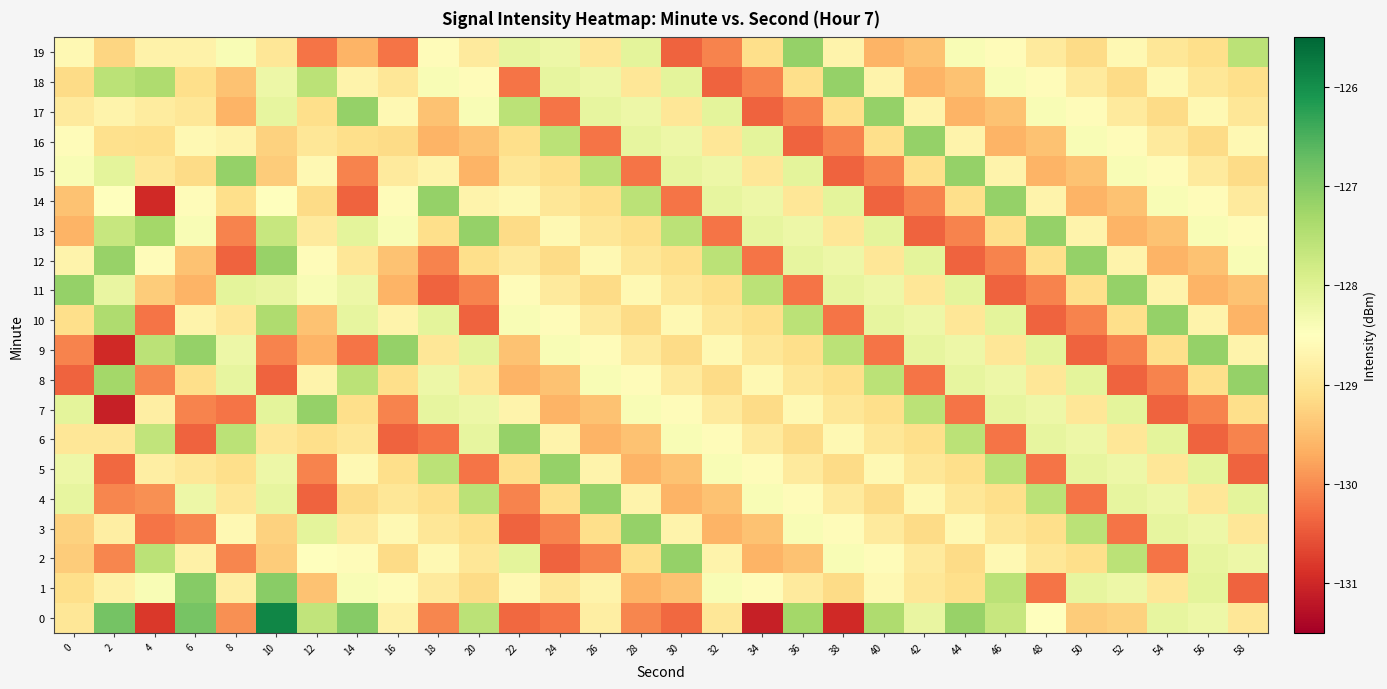

What is the difference between the highest and lowest values at 52?

3.2